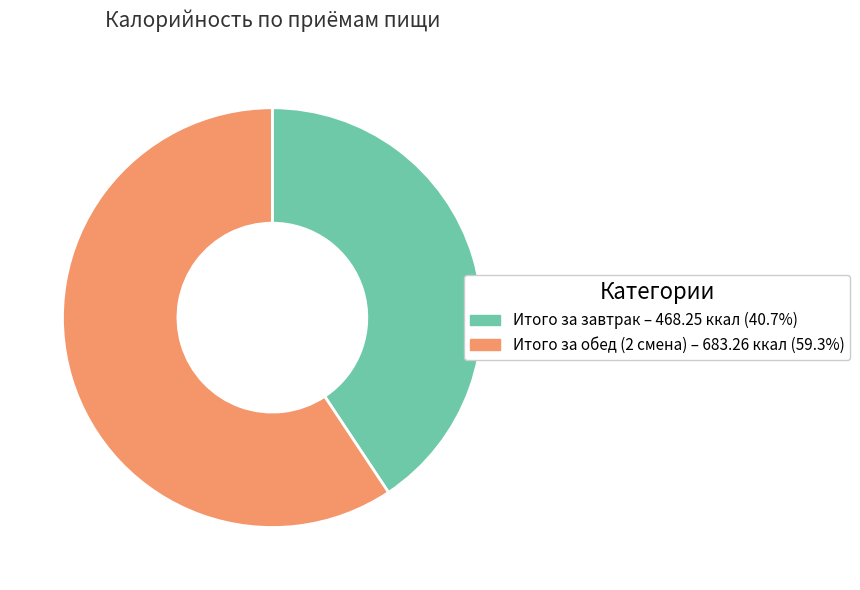

What is the smallest slice in the pie chart?

Итого за завтрак